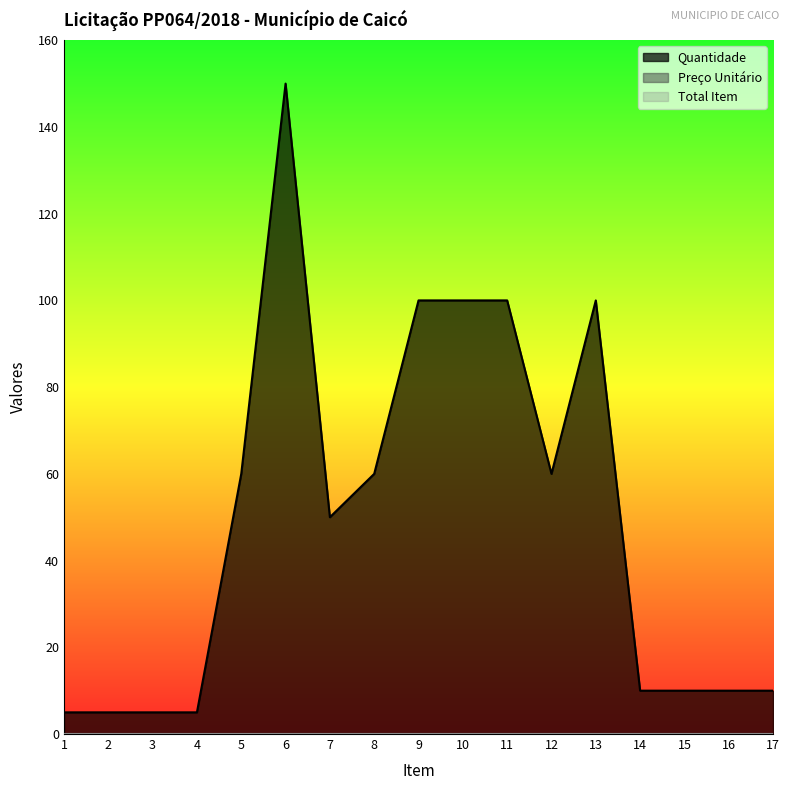

At which label is Preço Unitário closest to 0?

1